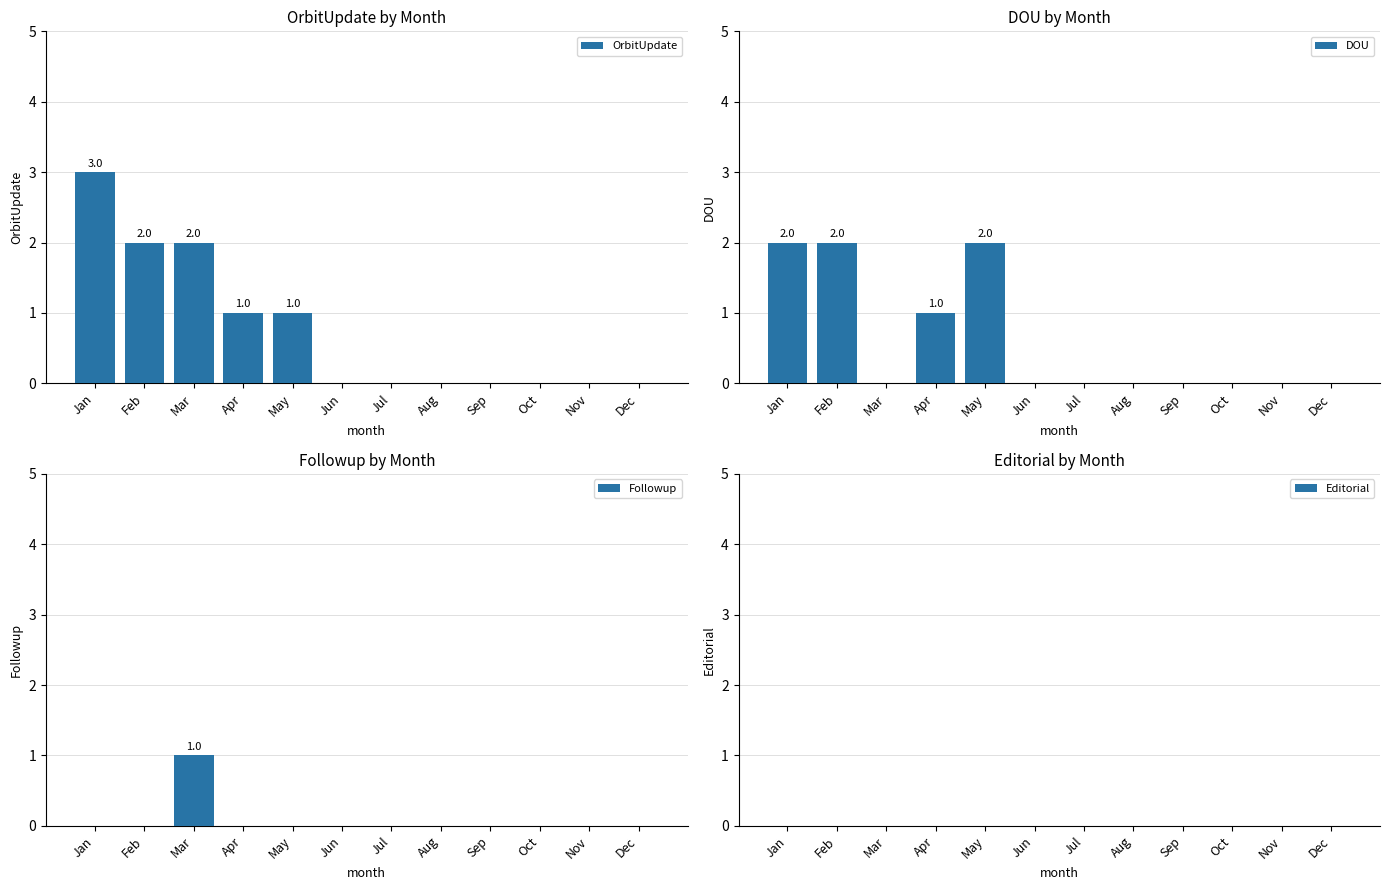

Which series changed the most between Apr and Oct?

OrbitUpdate